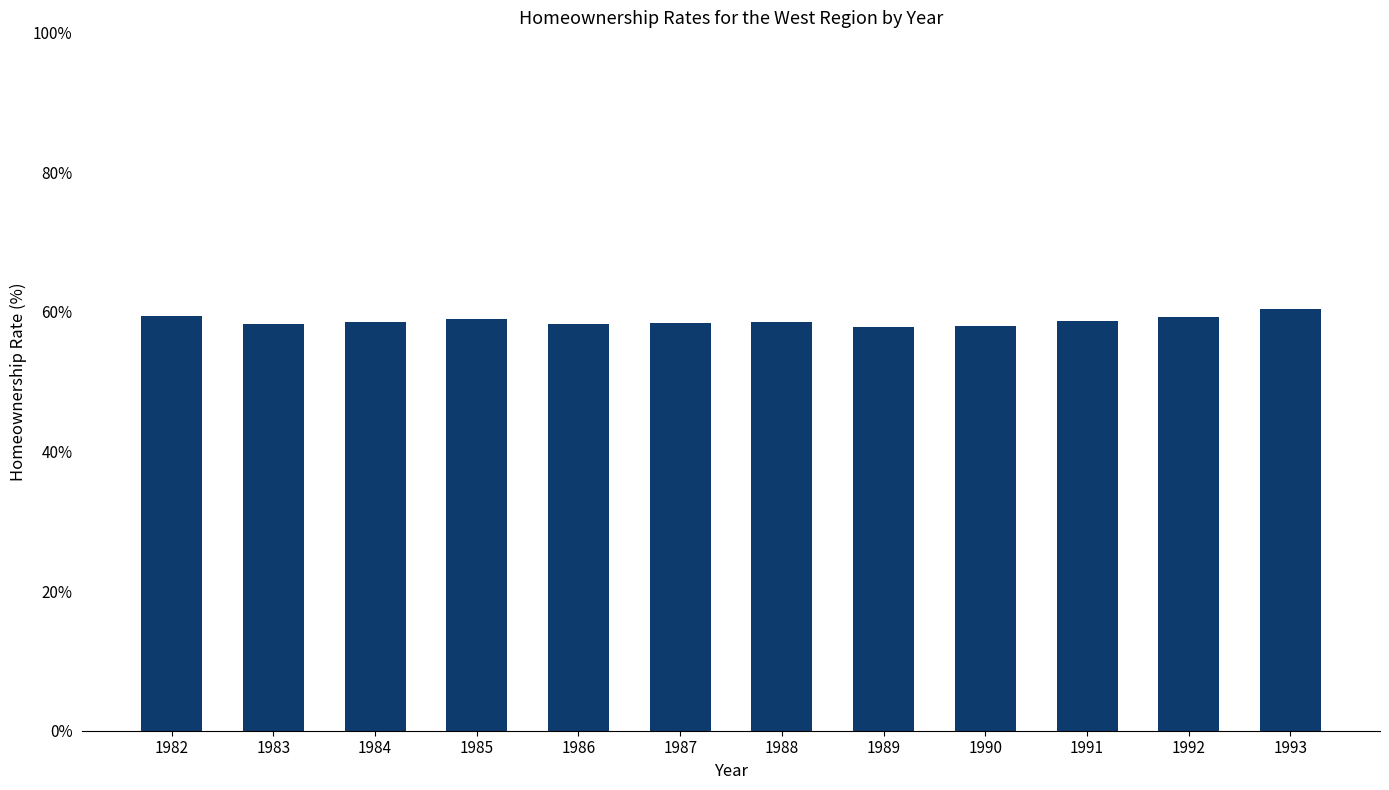

How many categories are shown in the chart?

12